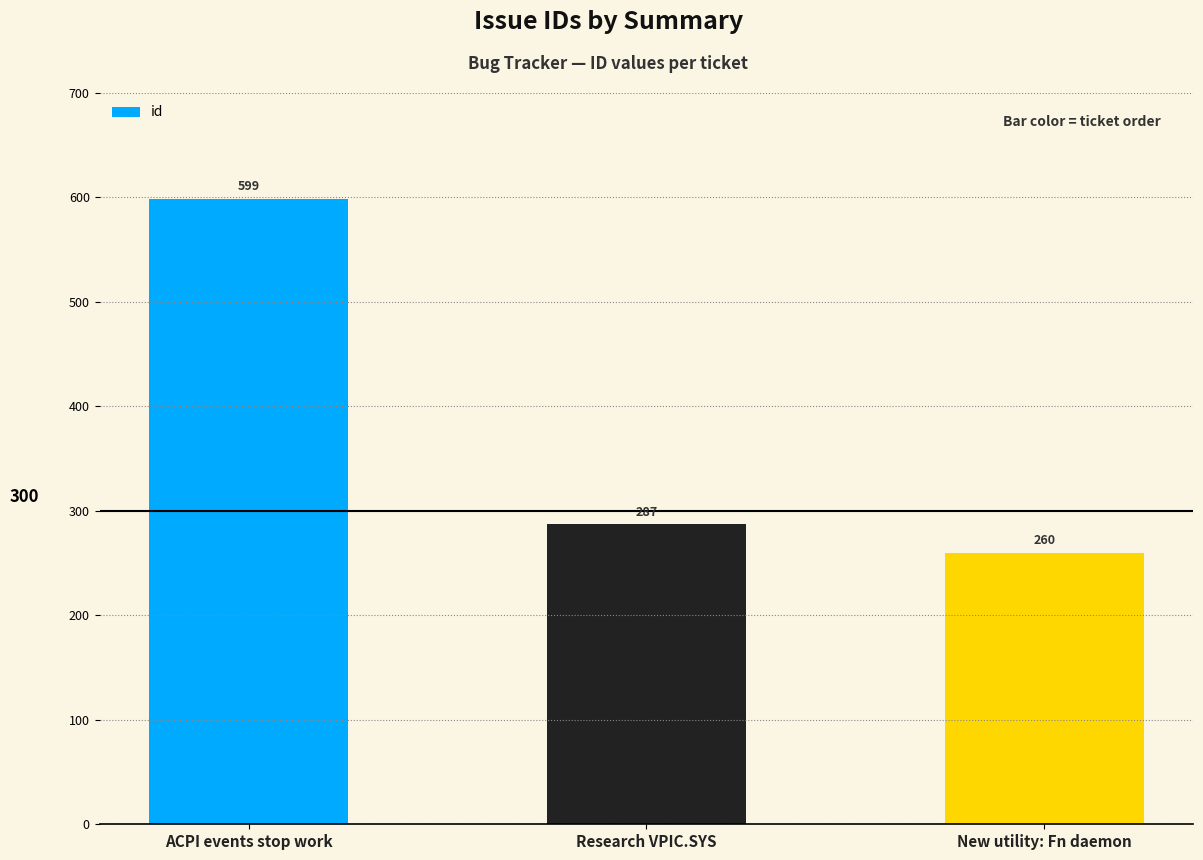

Is it true that the value at New utility: Fn daemon is 260?

True